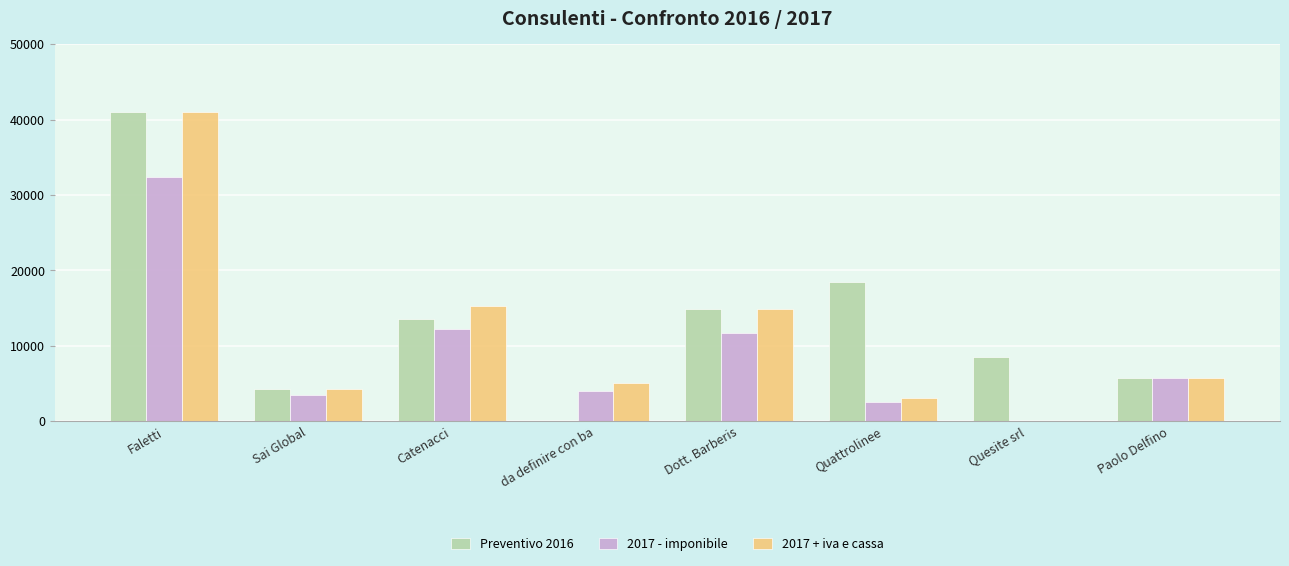

Which series has the largest total across all categories?

Preventivo 2016